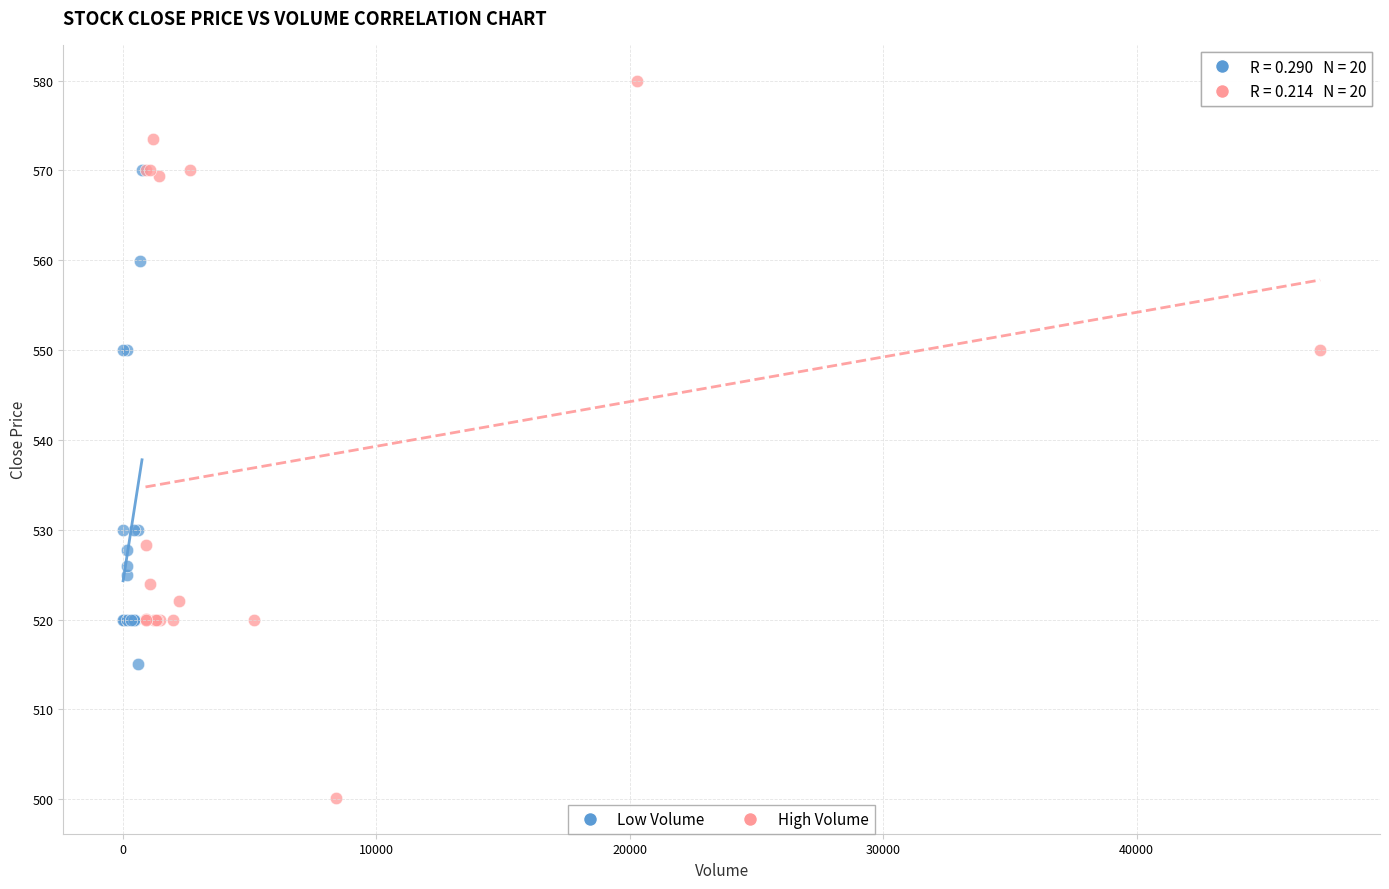

Which series reaches the minimum Y coordinate?

High Volume